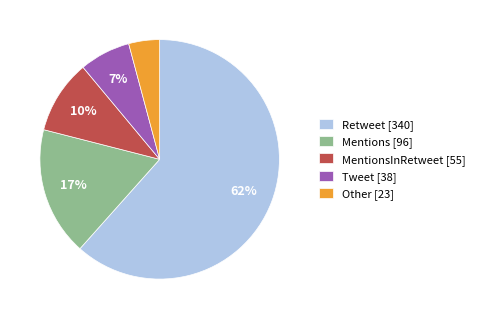

To the nearest percent, what is the average slice percentage?

20%